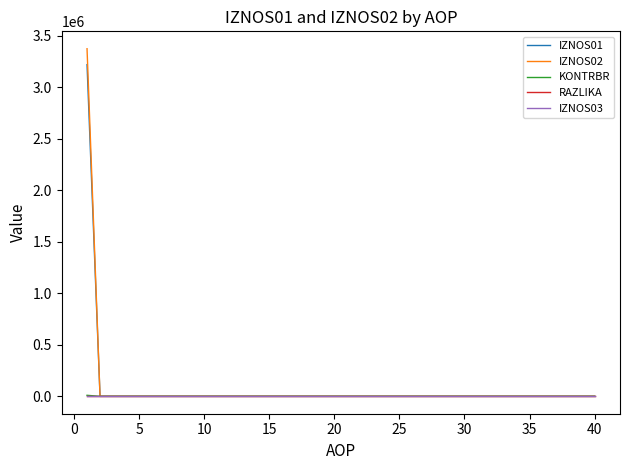

Which series has the widest spread of values?

IZNOS02